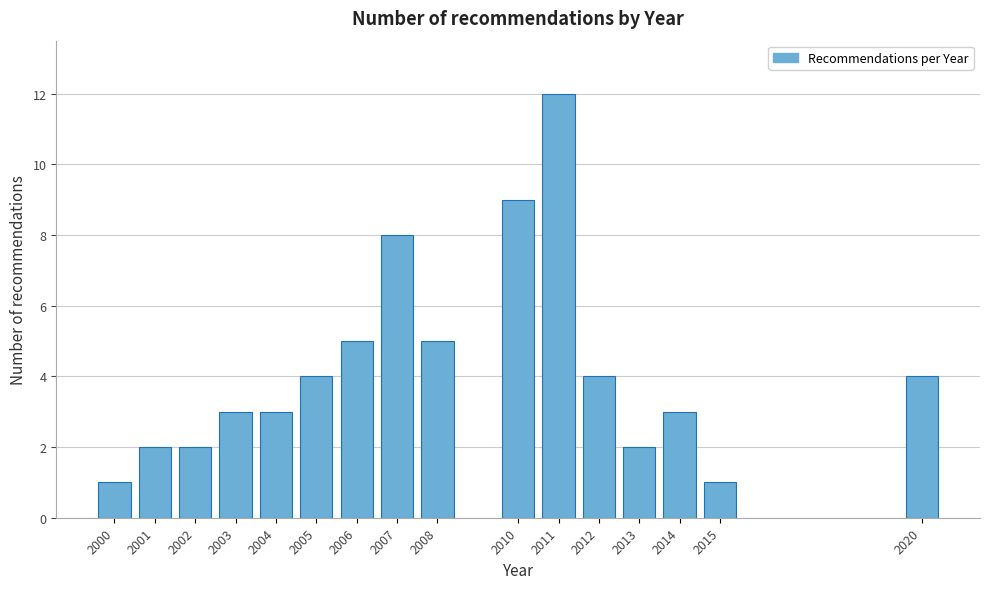

Reading right to left, extract all data points from this chart.

2020=4	2015=1	2014=3	2013=2	2012=4	2011=12	2010=9	2008=5	2007=8	2006=5	2005=4	2004=3	2003=3	2002=2	2001=2	2000=1